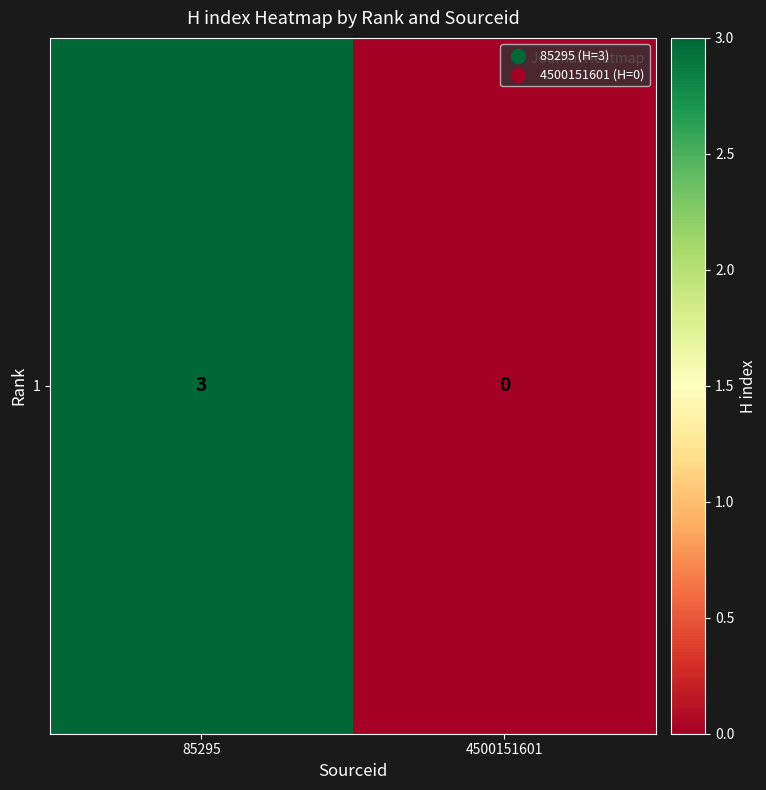

Reading right to left, list all the values displayed in this chart.

0	3